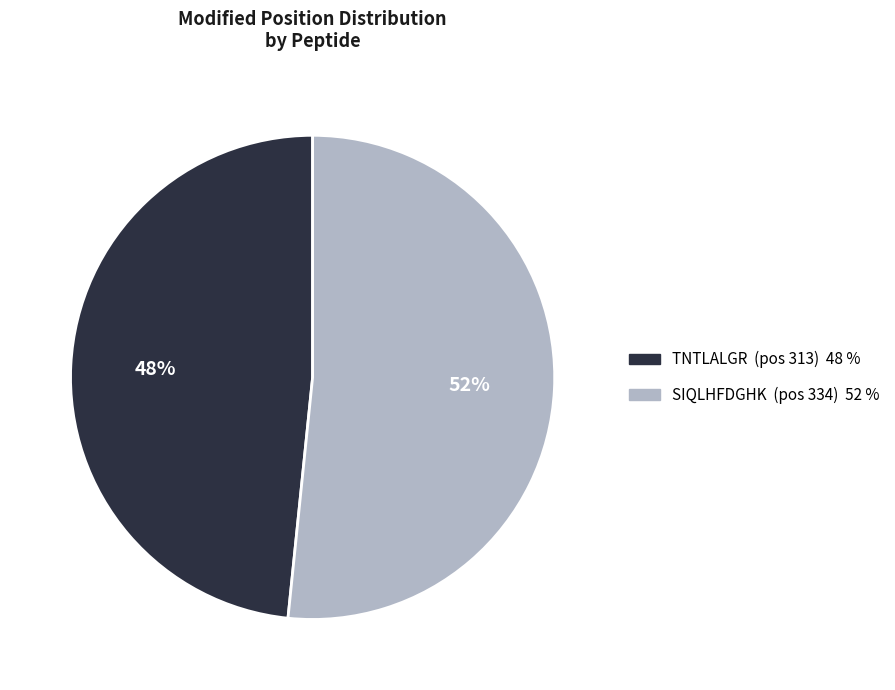

Combined, do TNTLALGR and SIQLHFDGHK account for over 50%?

Yes